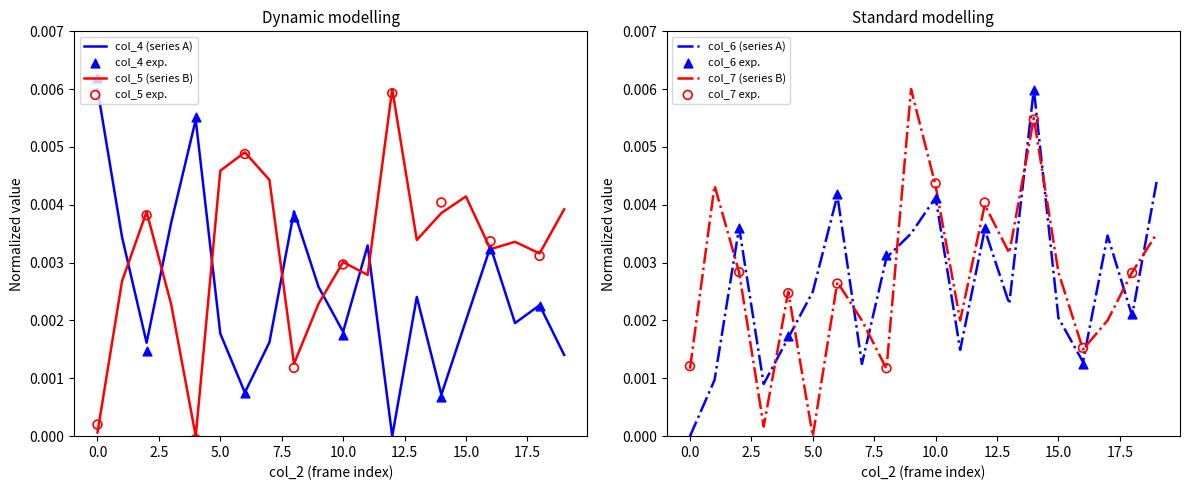

Which series has the widest spread of Y values?

col_4